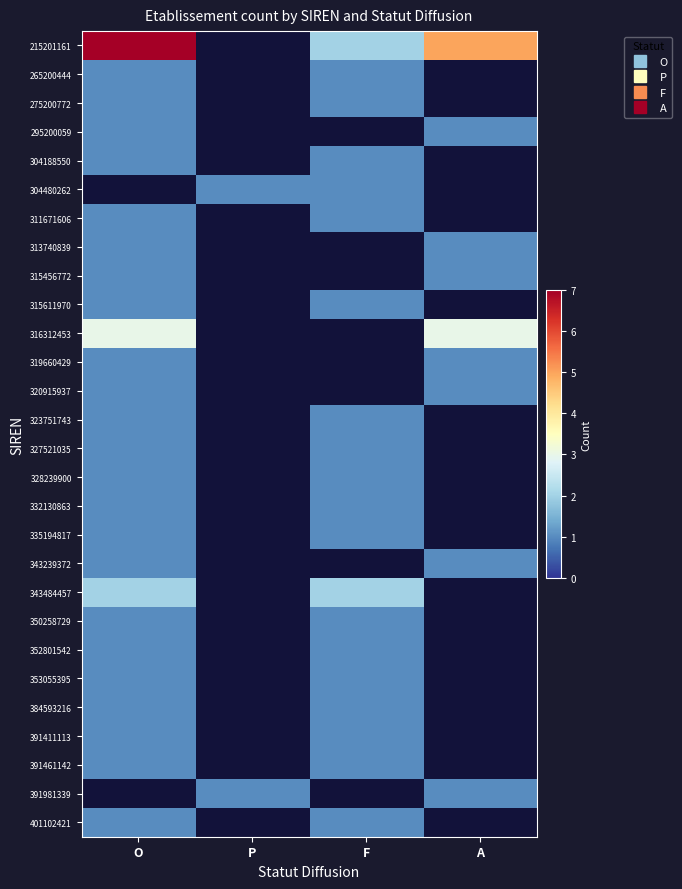

Which has a higher value, A or F?

A